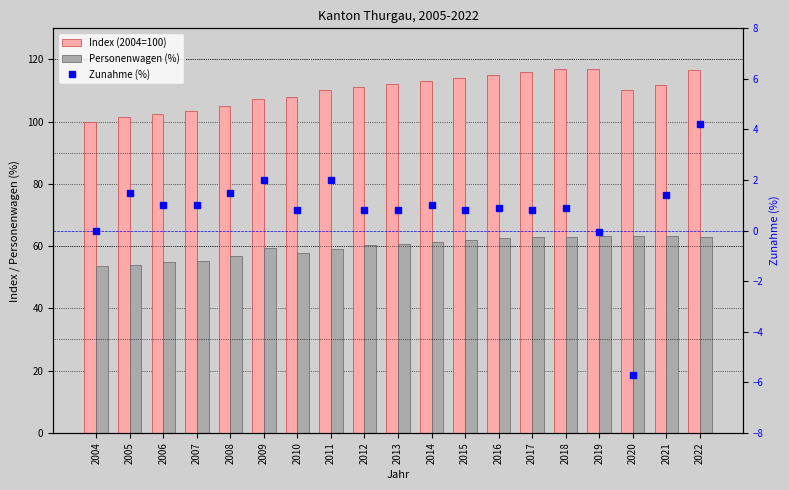

What is the lowest value of the Personenwagen (%) series?

53.8